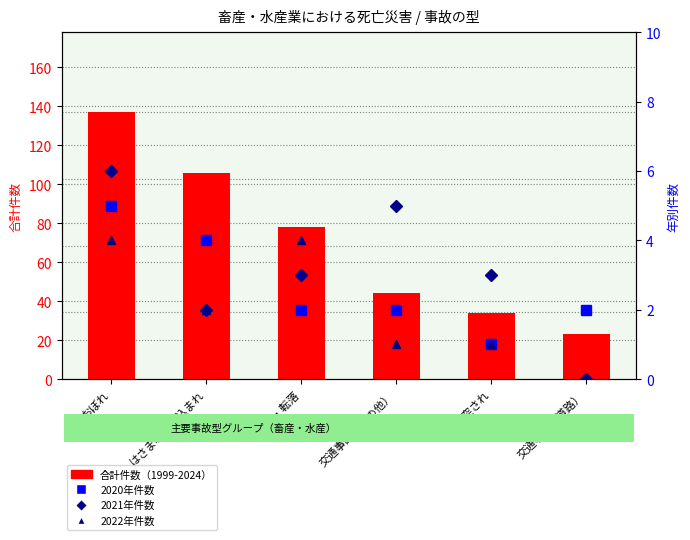

Rank the series by their maximum value, from highest to lowest.

合計件数, 2021年件数, 2020年件数, 2022年件数